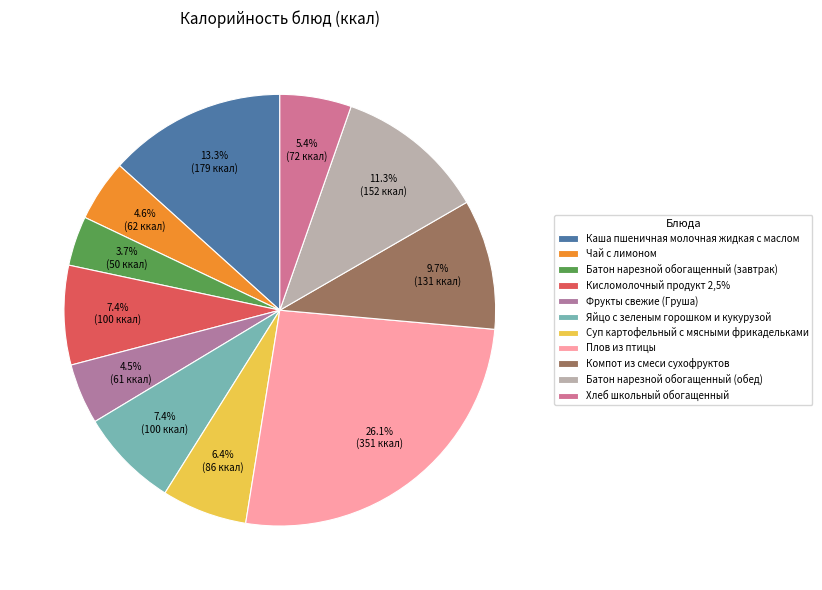

Rank the categories by value from lowest to highest.

Батон нарезной обогащенный (завтрак), Фрукты свежие (Груша), Чай с лимоном, Хлеб школьный обогащенный, Суп картофельный с мясными фрикадельками, Кисломолочный продукт 2,5%, Яйцо с зеленым горошком и кукурузой, Компот из смеси сухофруктов, Батон нарезной обогащенный (обед), Каша пшеничная молочная жидкая с маслом, Плов из птицы